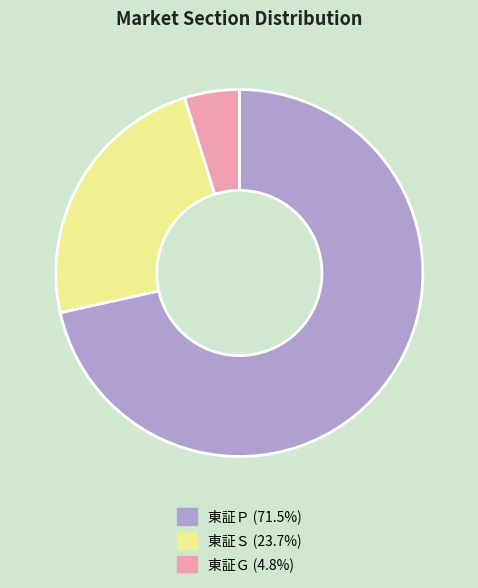

Does 東証Ｐ account for over 50% of the chart?

Yes